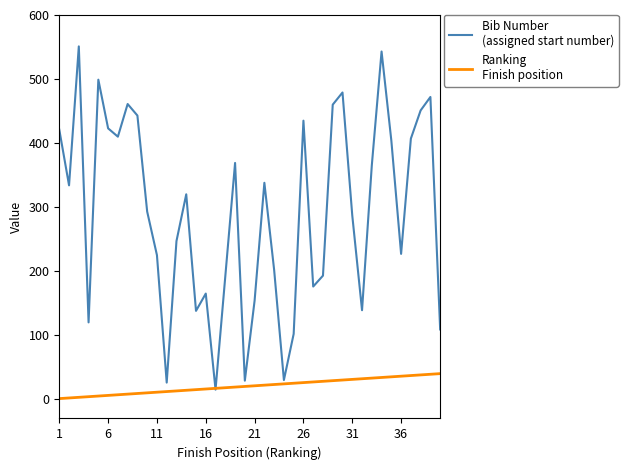

What is the maximum value shown in the chart?

551